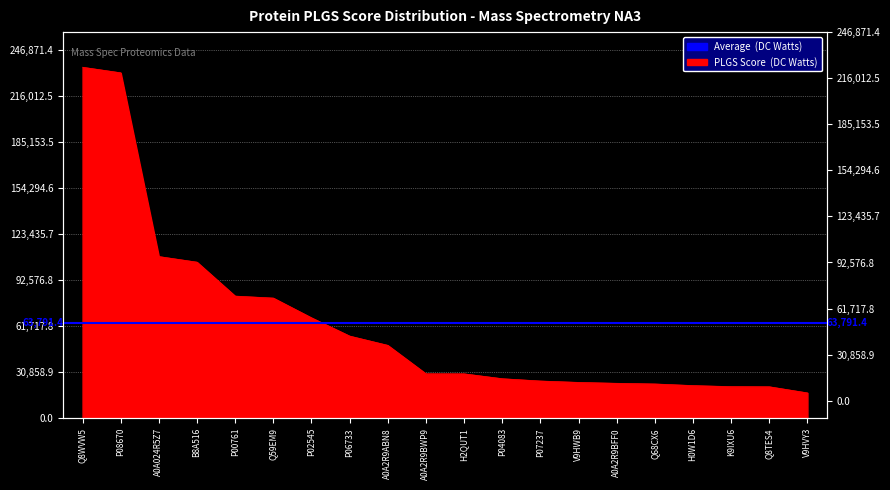

Rank the categories by value from lowest to highest.

V9HVY3, Q8TES4, K9IXU6, H0W1D6, Q68CX6, A0A2R9BFF0, V9HWB9, P07237, P04083, H2QUT1, A0A2R9BWP9, A0A2R9ABN8, P06733, P02545, Q59EM9, P00761, B8A516, A0A024R5Z7, P08670, Q8WVW5